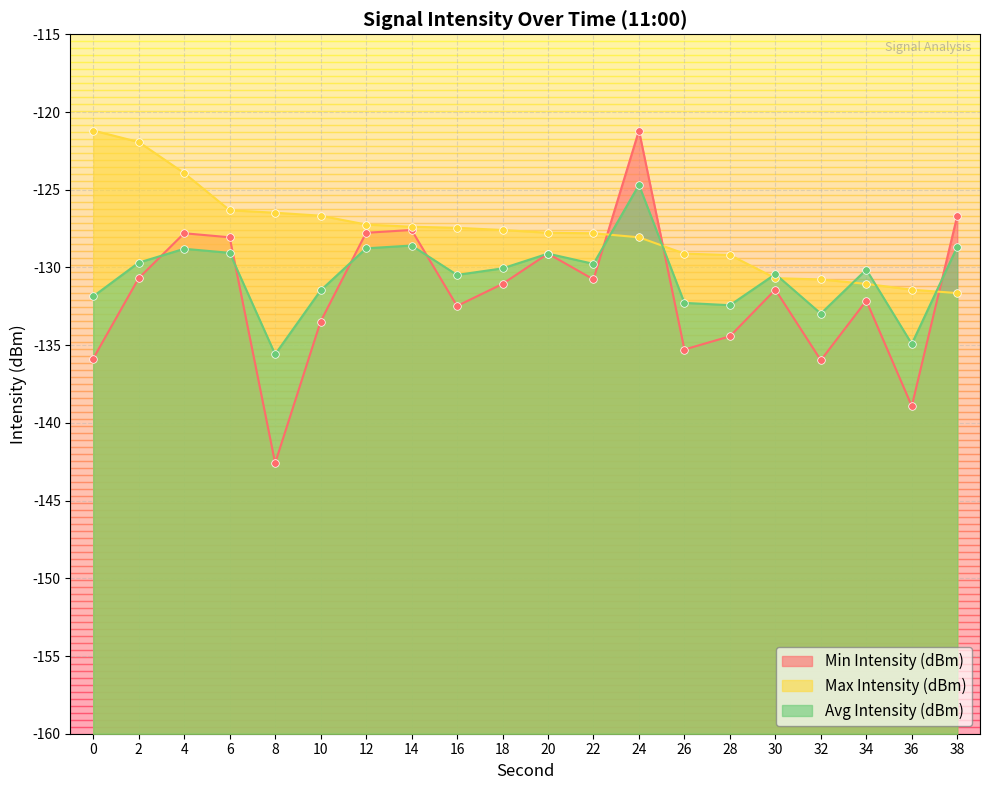

What are all the series names shown in the legend?

Min Intensity (dBm), Max Intensity (dBm), Avg Intensity (dBm)